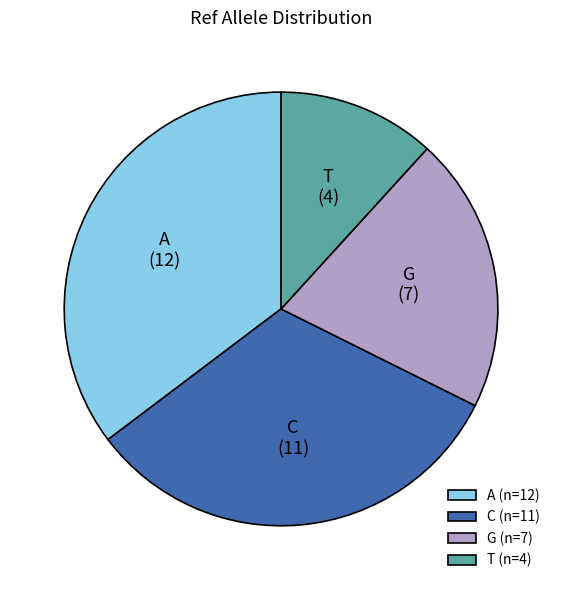

Is it true that T is 12% of the pie?

True